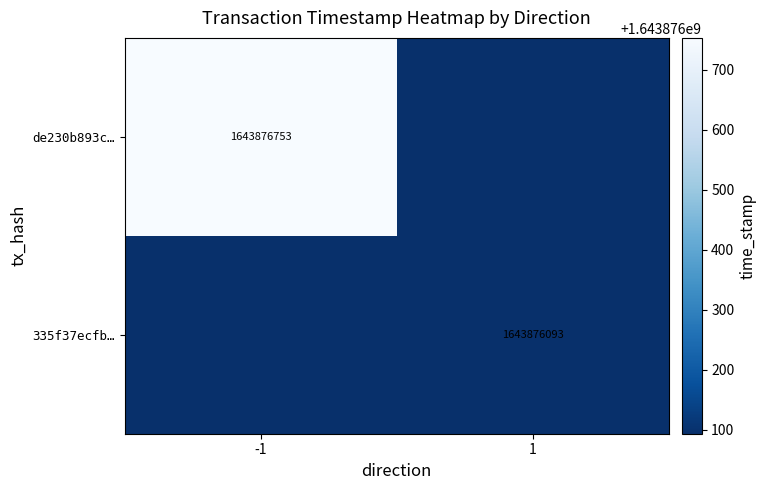

Reading left to right, extract all data points from this chart.

de230b893cb4543be39e618364eb60d96afca9d: direction=-1	time_stamp=1643876753
335f37ecfbede64013e4771e136a50ad8b9fa6b: direction=1	time_stamp=1643876093